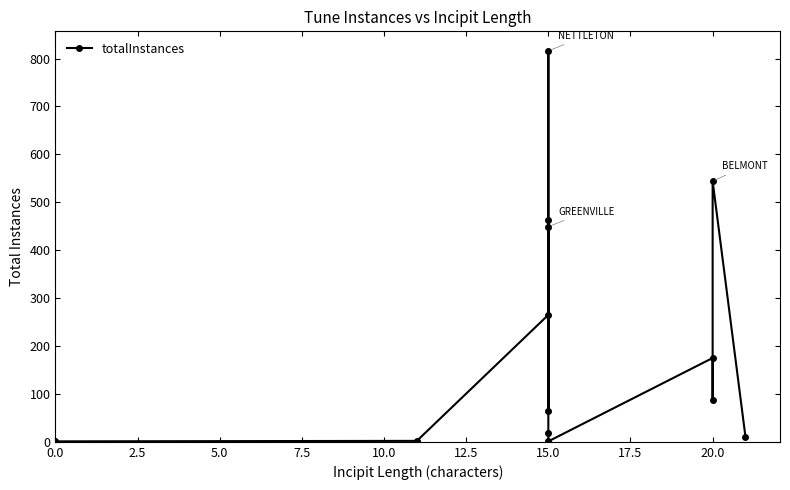

True or false: the data shows 1 at 15.0.

False